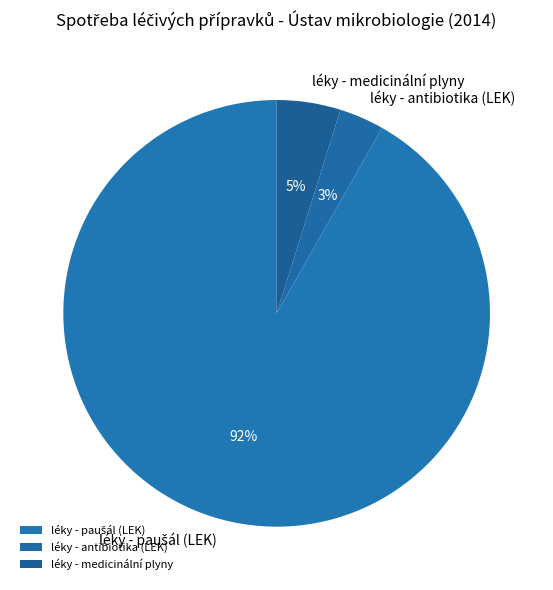

Is there any slice that represents more than half of the pie?

Yes